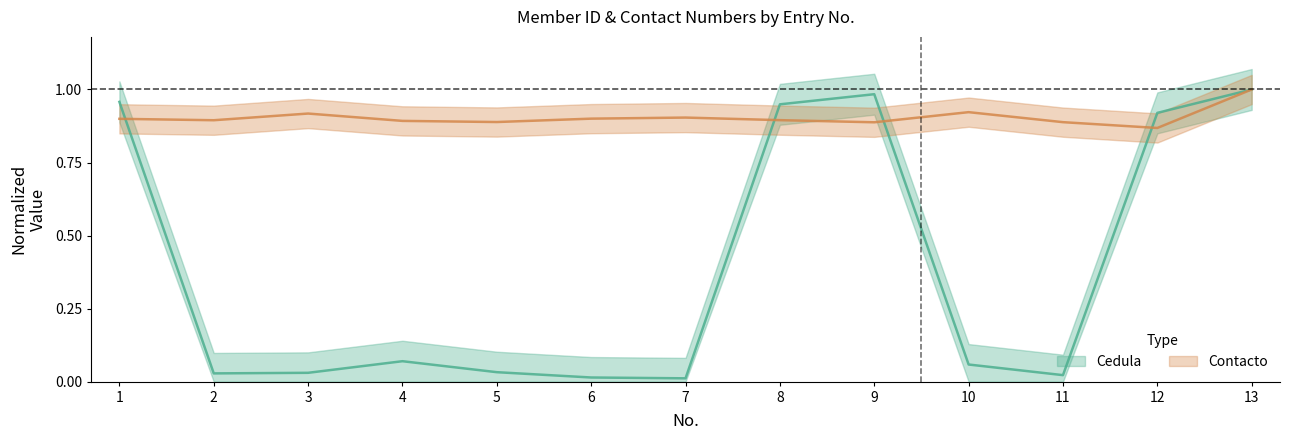

In Contacto, how many points are higher than both neighbors (excluding endpoints)?

3